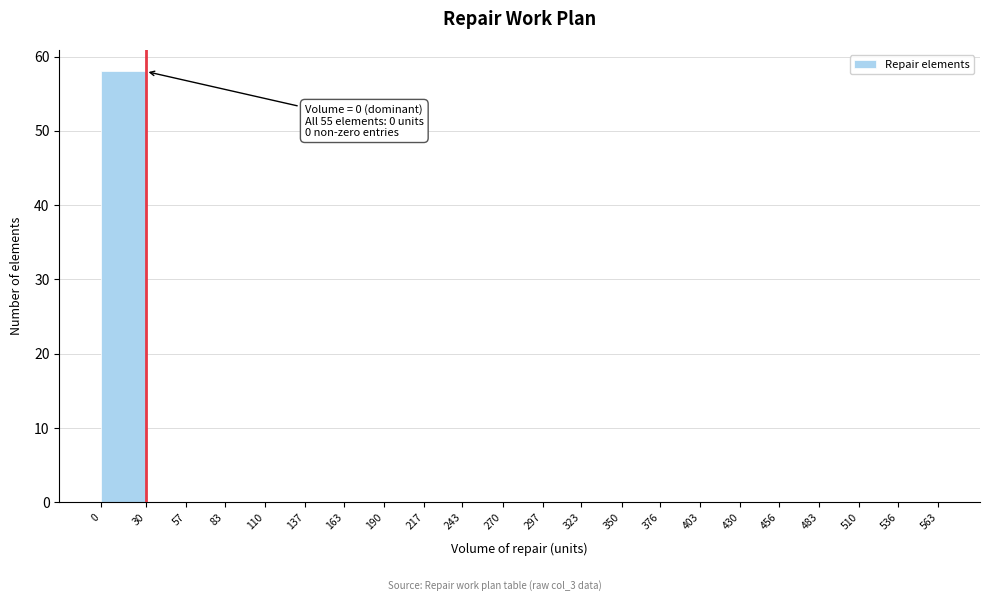

Which range on the x-axis has the tallest bar?

0 to 30